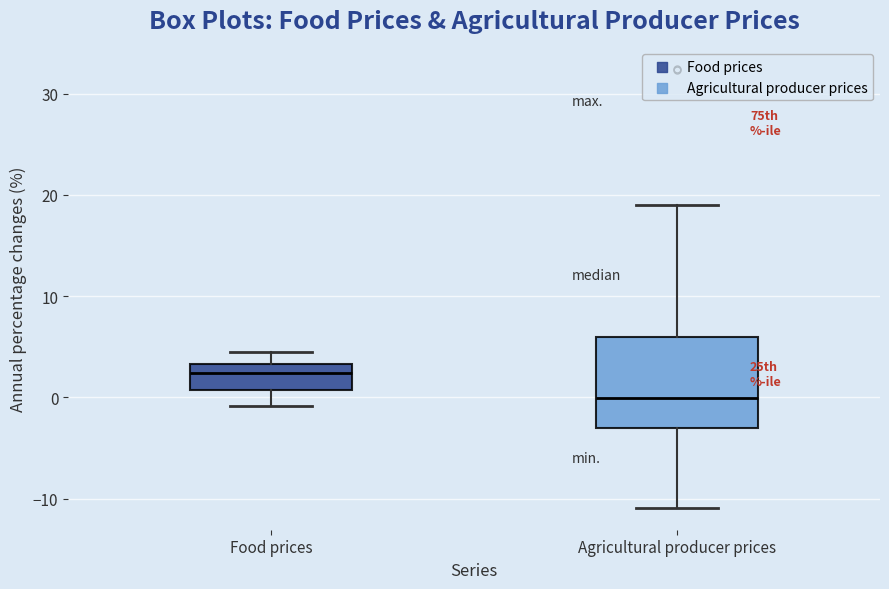

Where is the lower edge of the box for Agricultural producer prices on the y-axis? The values are not printed on the chart, so give them approximately, as read against the axis.

-3